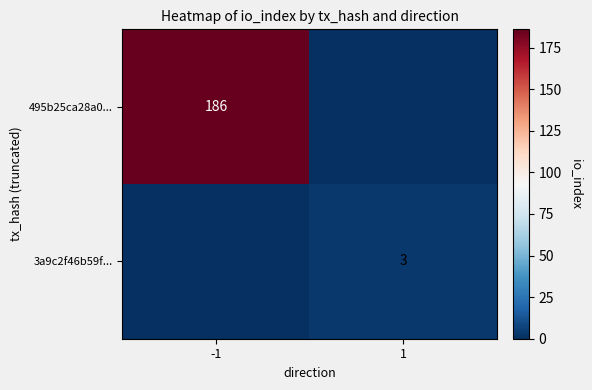

Is the value of 495b25ca28a0... at -1 greater than the value of 3a9c2f46b59f... at 1?

Yes